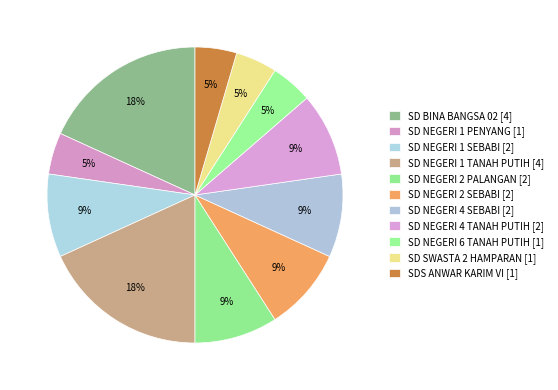

True or false: SD NEGERI 2 PALANGAN accounts for 20% of the total.

False